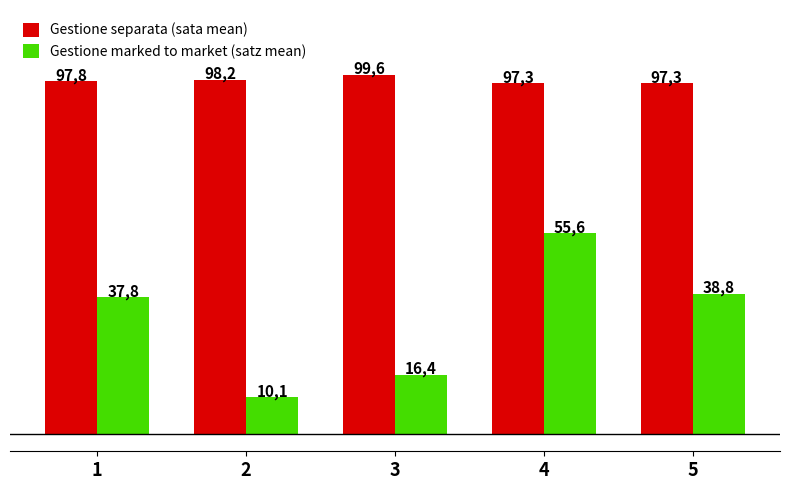

What is the value of the Gestione separata (sata mean) bar at the 2nd from the left?

98.2